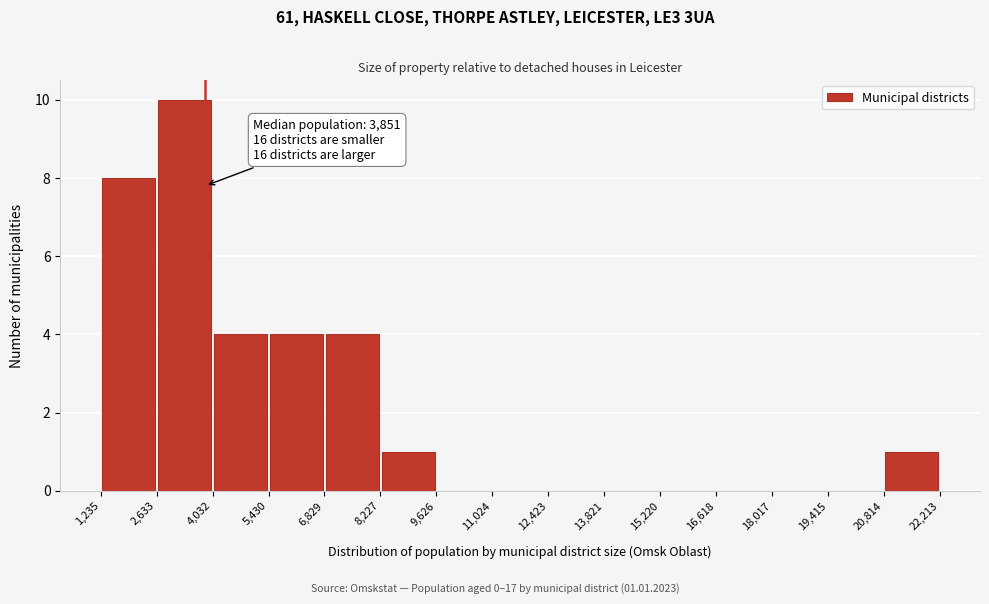

Over which range of the x-axis is the bar tallest?

2,633 to 4,032